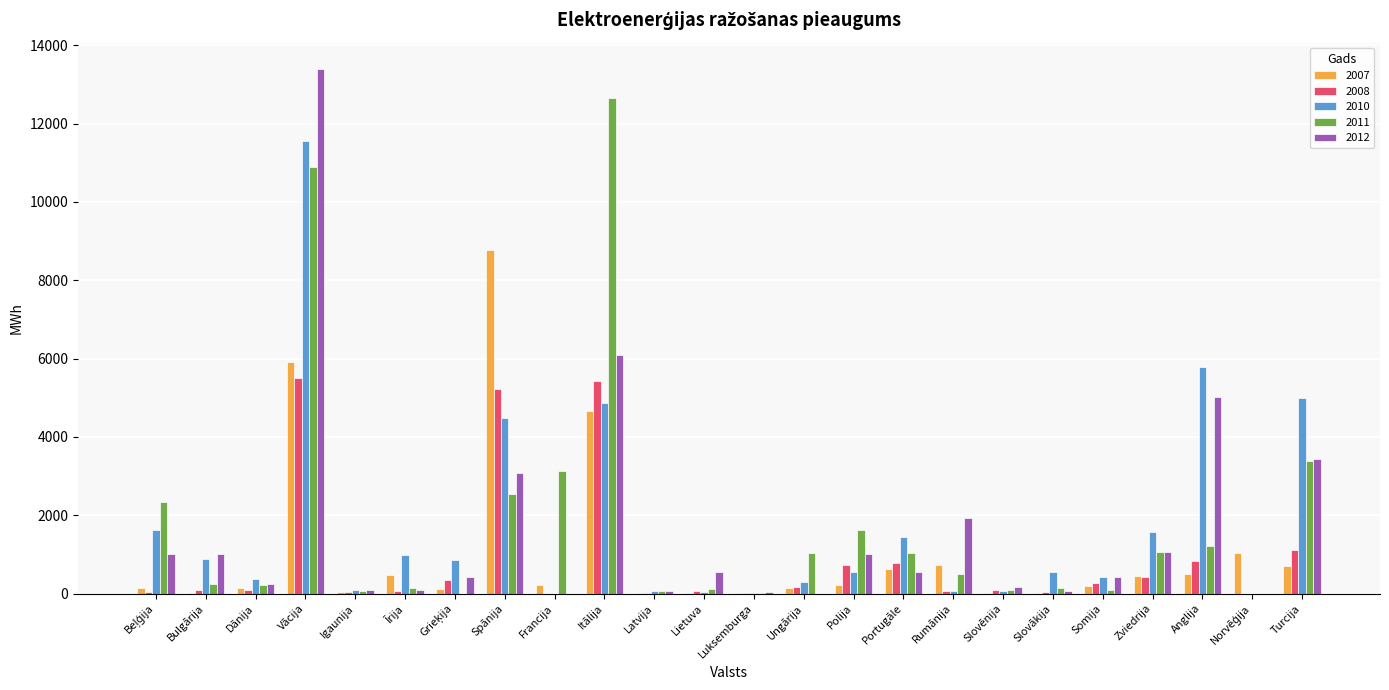

The value of 2012 at Spānija is 4232.9. True or false?

False